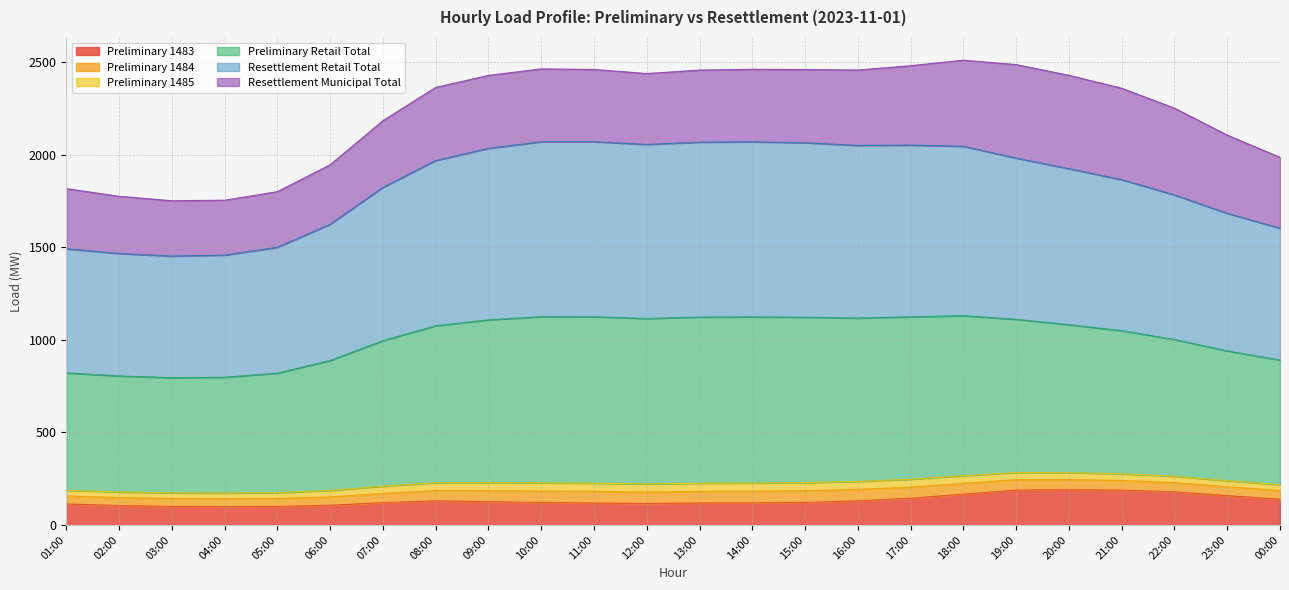

What is the spread (max minus min) of values at 15:00?

1942.4